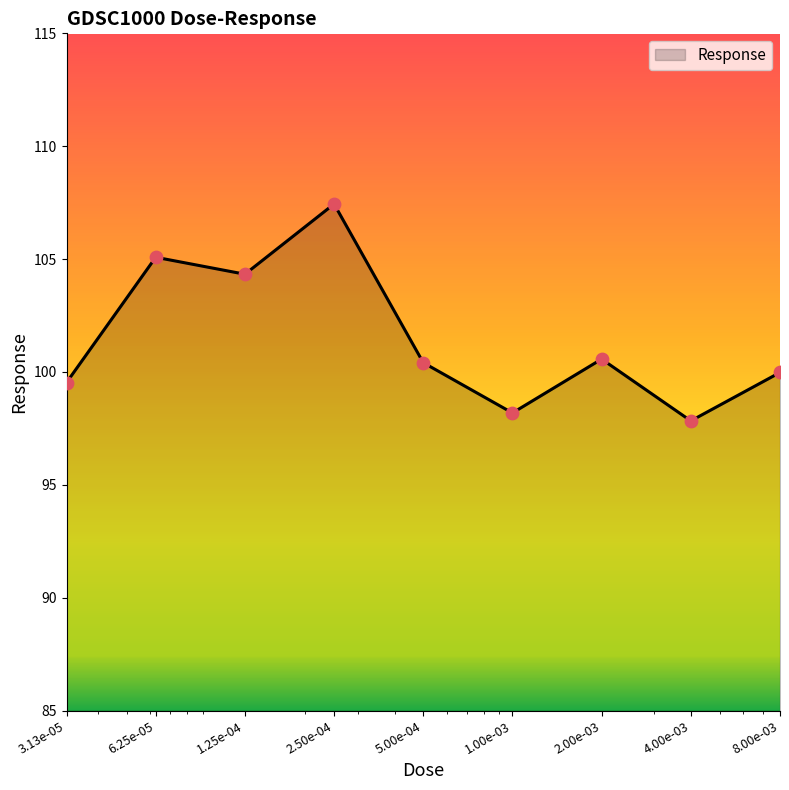

What is the difference between the maximum and minimum values?

9.6